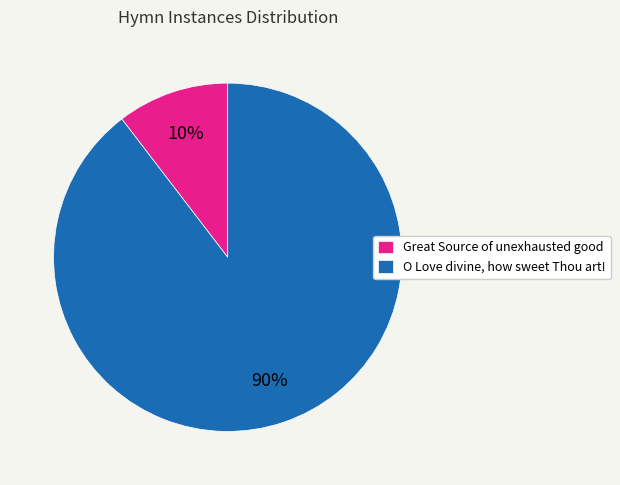

Between O Love divine, how sweet Thou art! and Great Source of unexhausted good, which is larger?

O Love divine, how sweet Thou art!